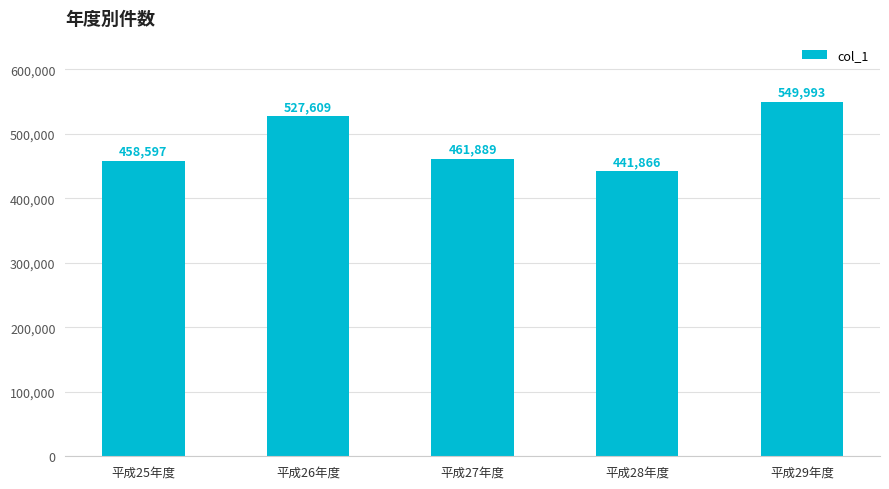

How many data points does each series have?

5